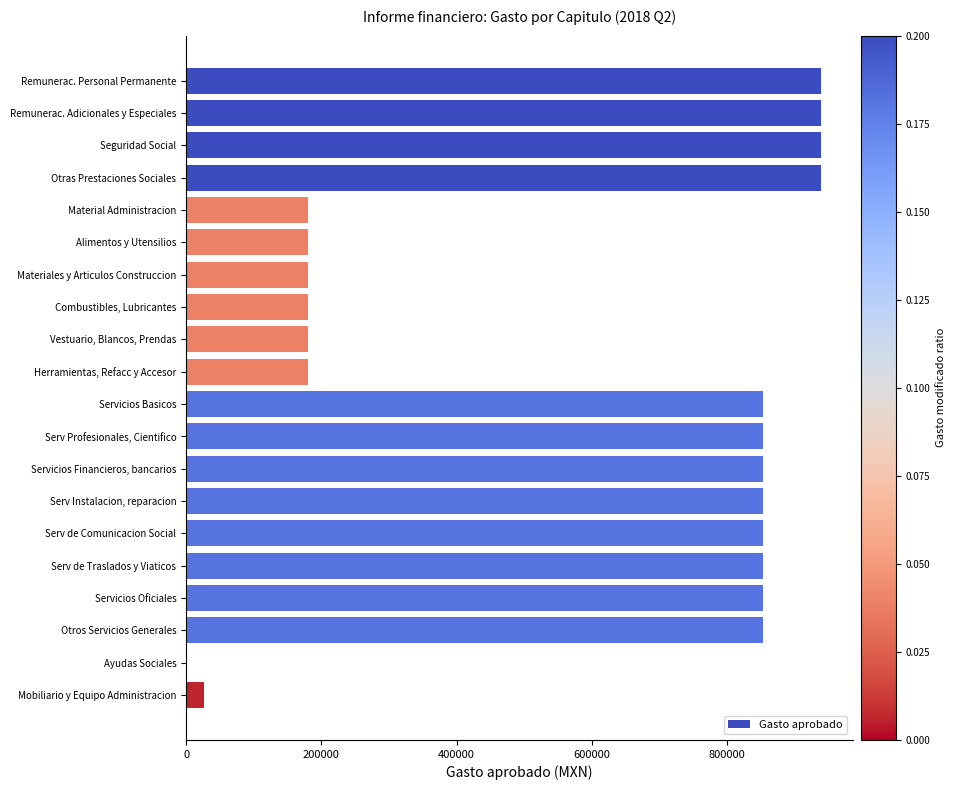

What is the sum of the values at Materiales y Articulos Construccion and Servicios Basicos?

1034109.1